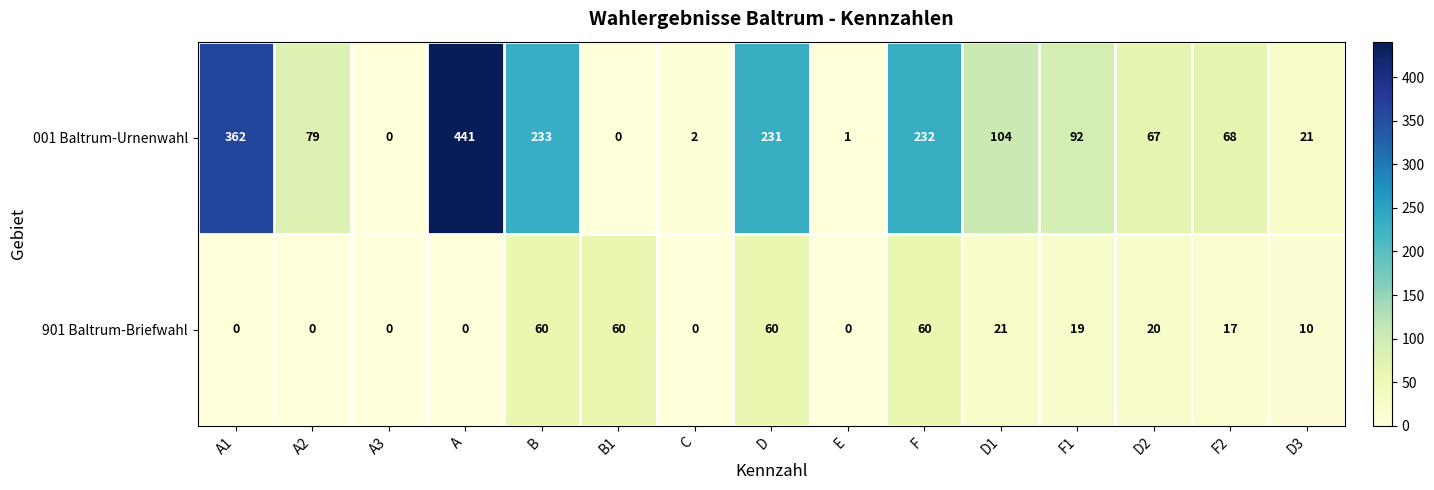

Count the 901 Baltrum-Briefwahl values in the range 0 to 60.

15